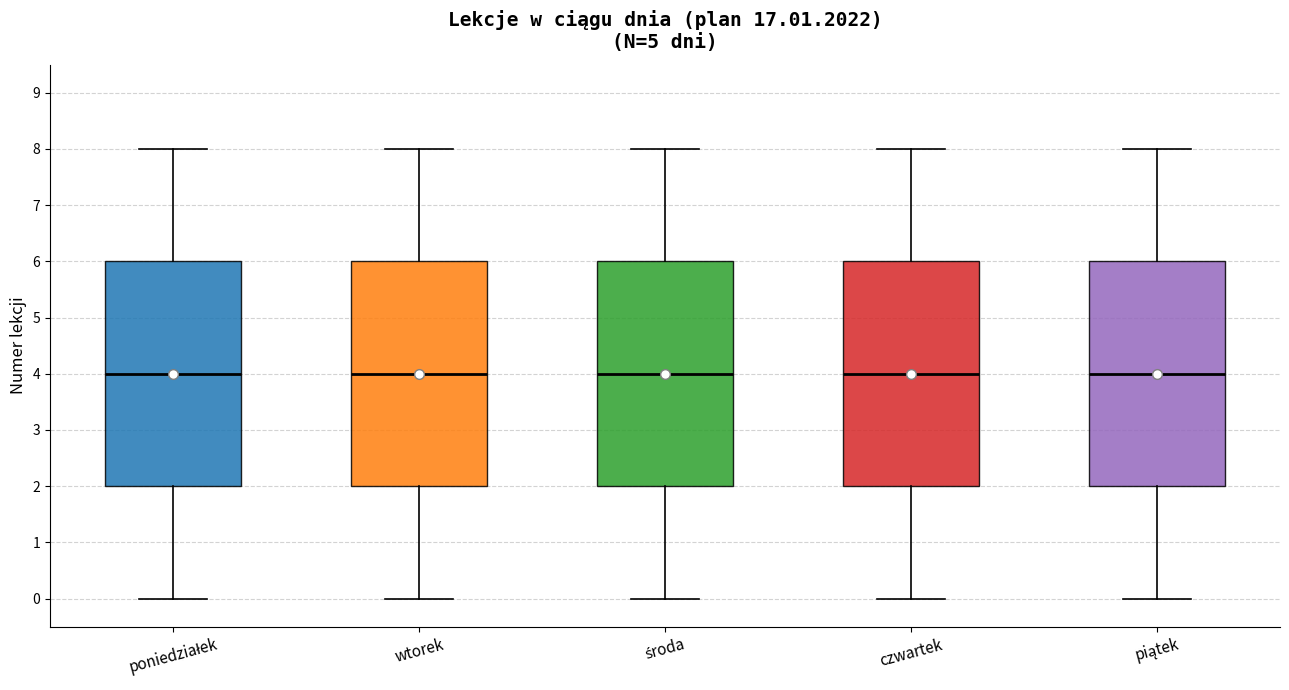

Where does the median line of the box for wtorek sit on the y-axis? The values are not printed on the chart, so give them approximately, as read against the axis.

4